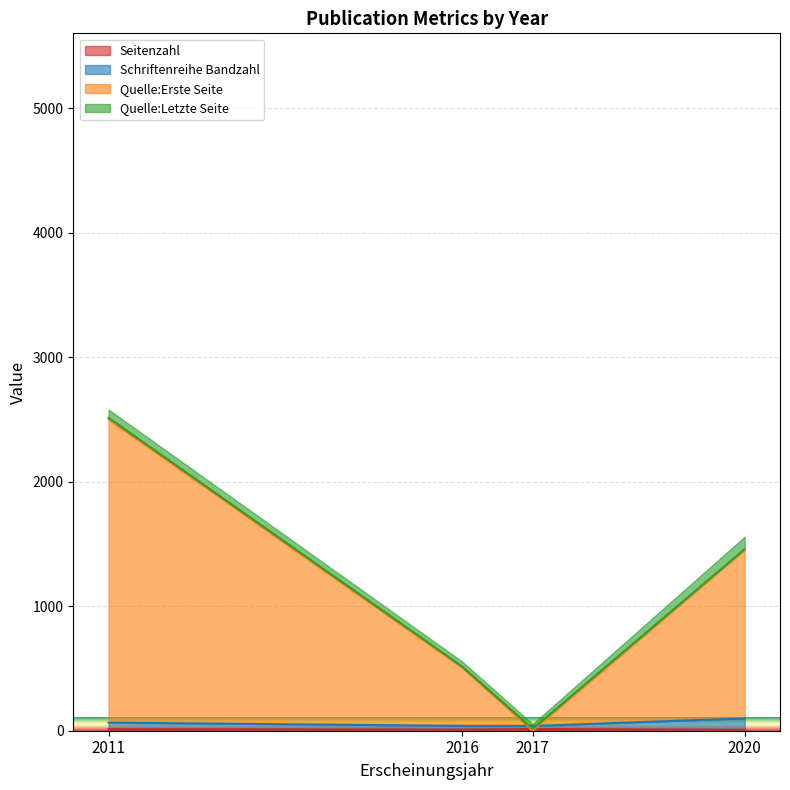

How many data points in Quelle:Letzte Seite are above 1459?

1